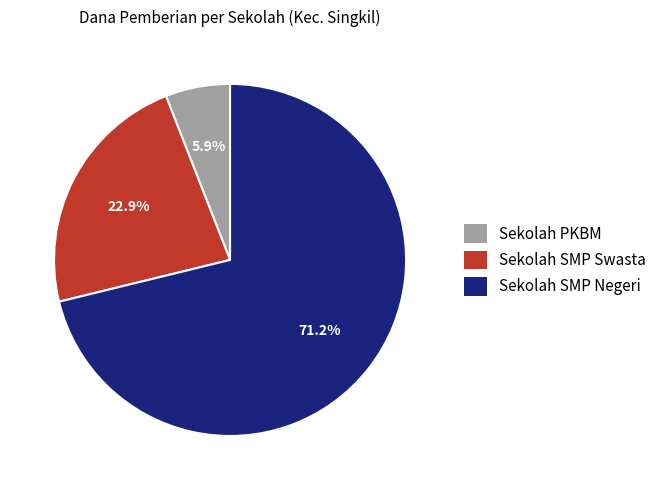

Is there a majority slice in this chart?

Yes